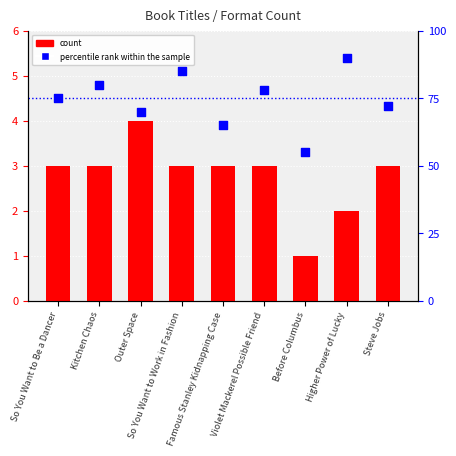

Which series has the largest Y range (max minus min)?

percentile rank within the sample